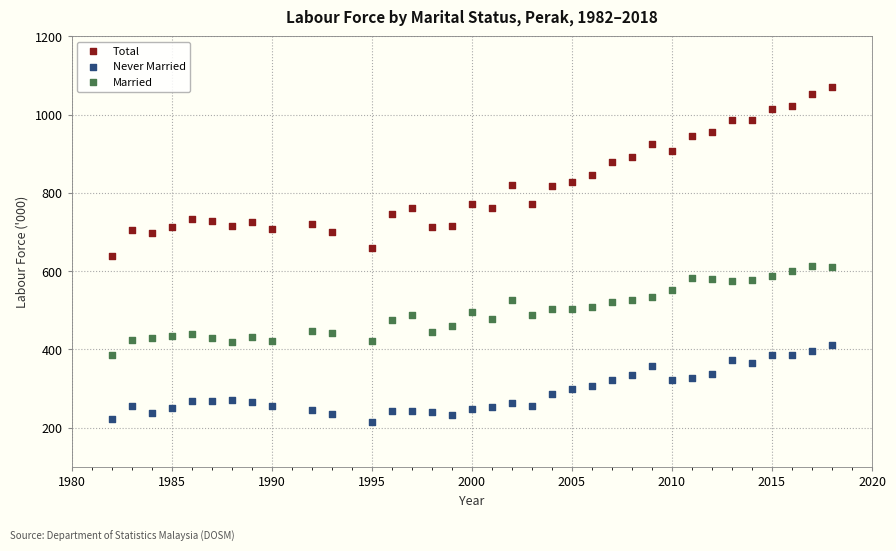

Which series has the widest spread of Y values?

Total